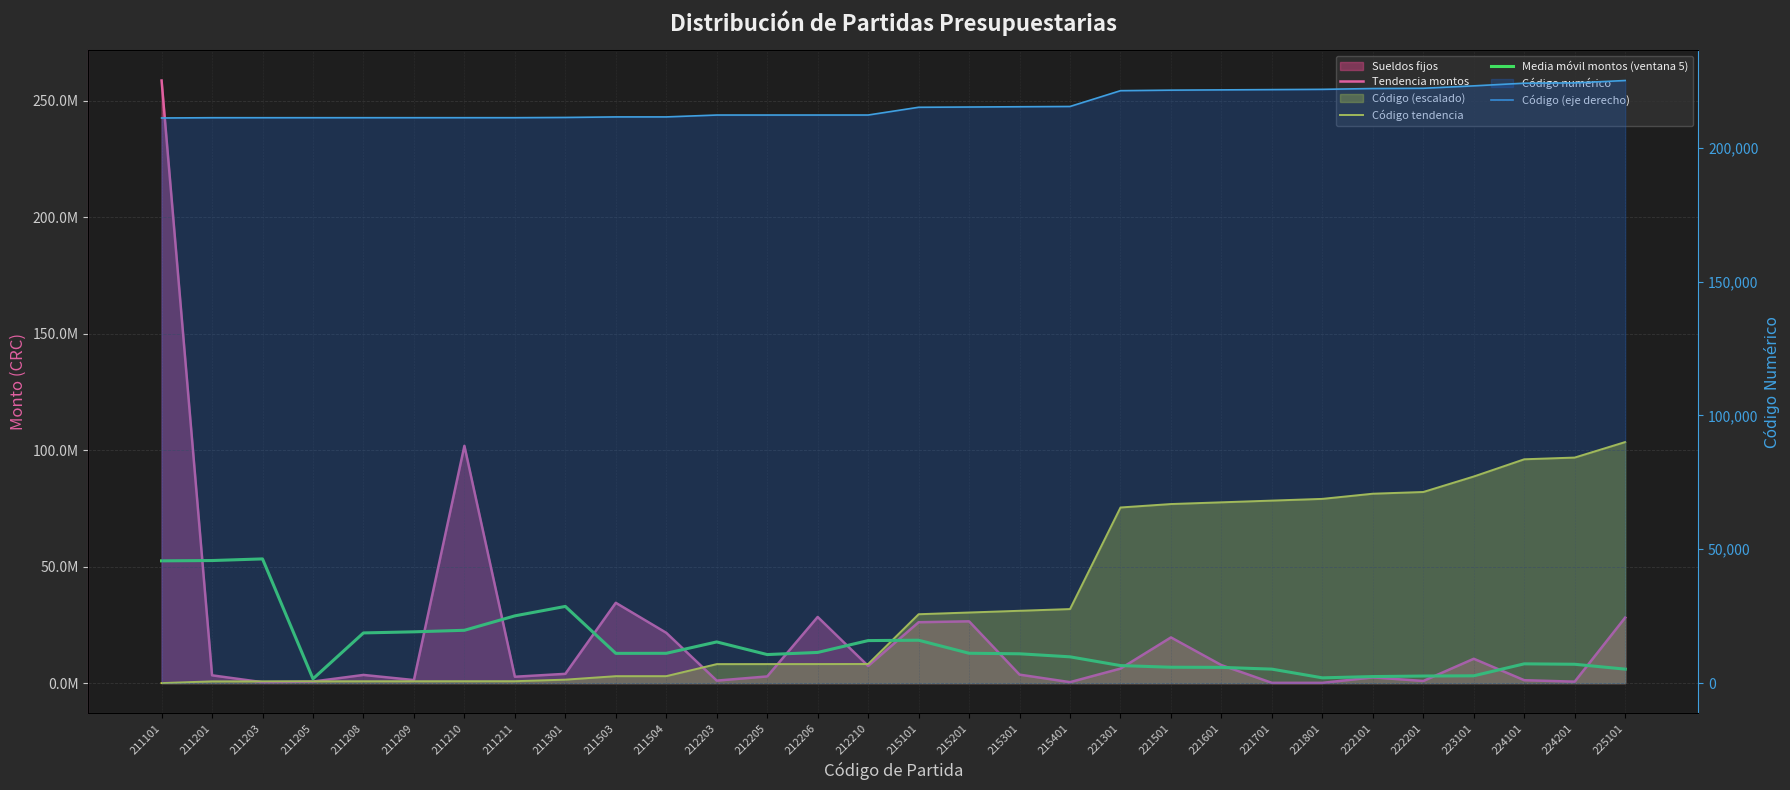

Rank the series at 221501 from lowest to highest value.

Código (eje derecho), Media móvil montos (ventana 5), Tendencia montos, Código tendencia